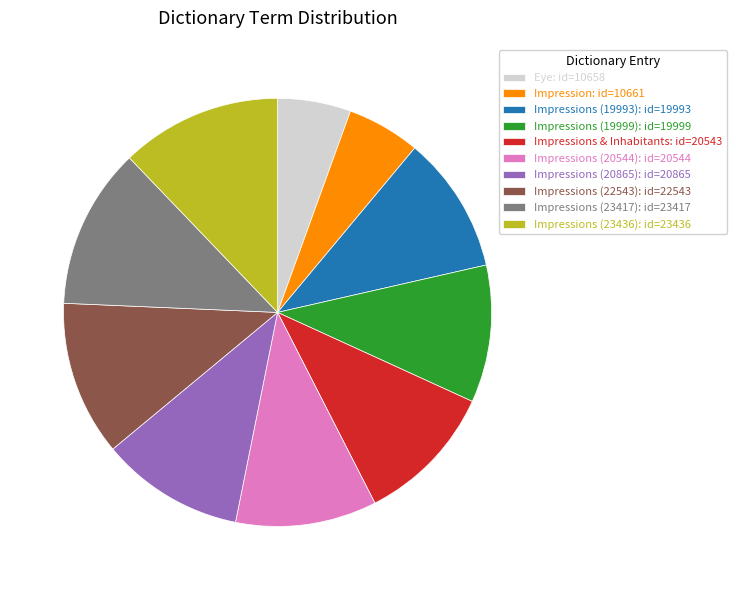

Does Impressions (19999): id=19999 account for over 50% of the chart?

No